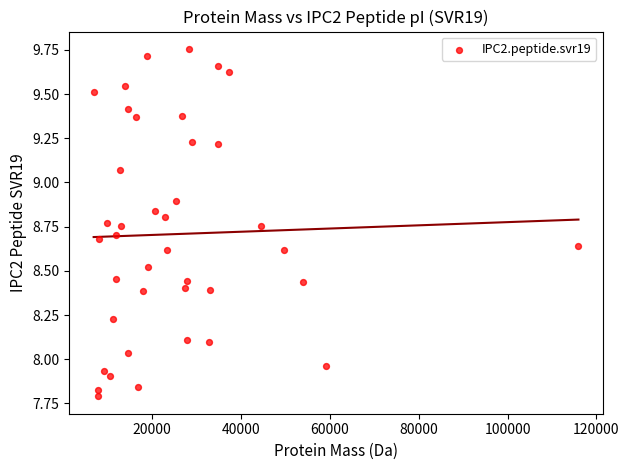

What is the range of X values (max minus min)?

109186.5